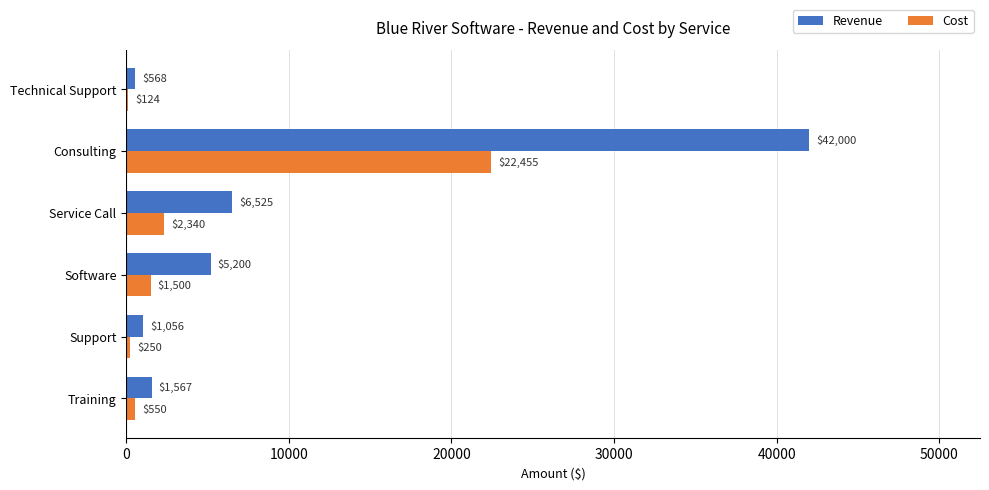

The value of Revenue at Software is 1492.8. True or false?

False